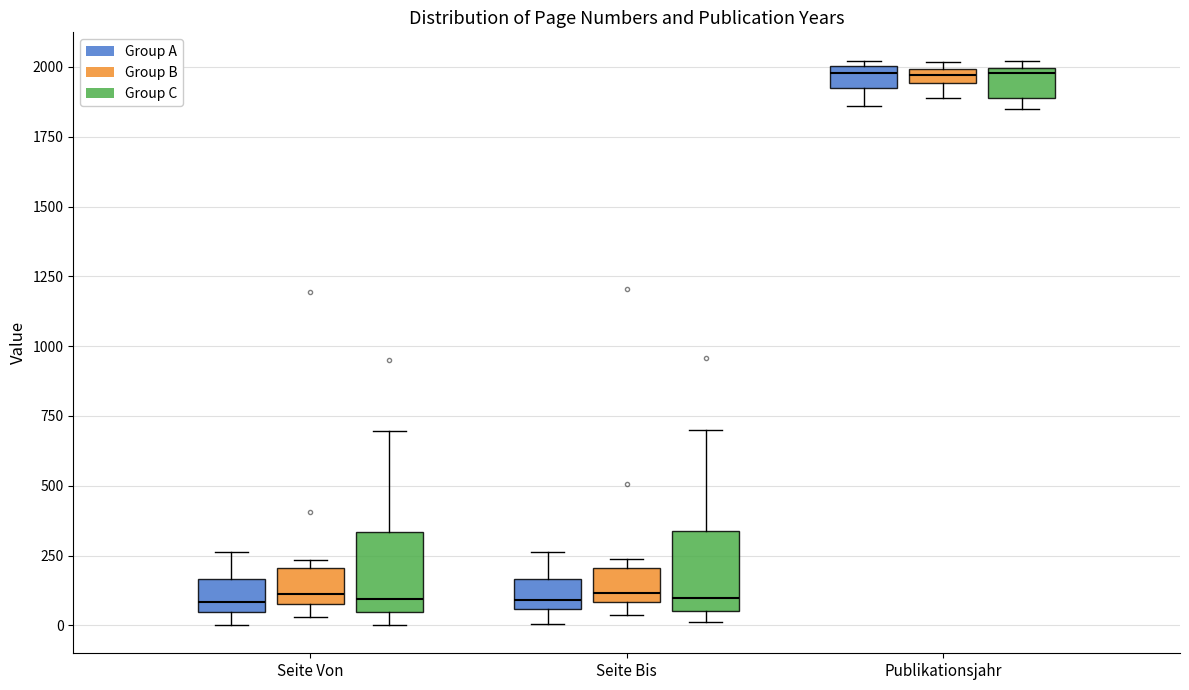

Where is the lower edge of the box for Seite Von (Group C) on the y-axis? The values are not printed on the chart, so give them approximately, as read against the axis.

50